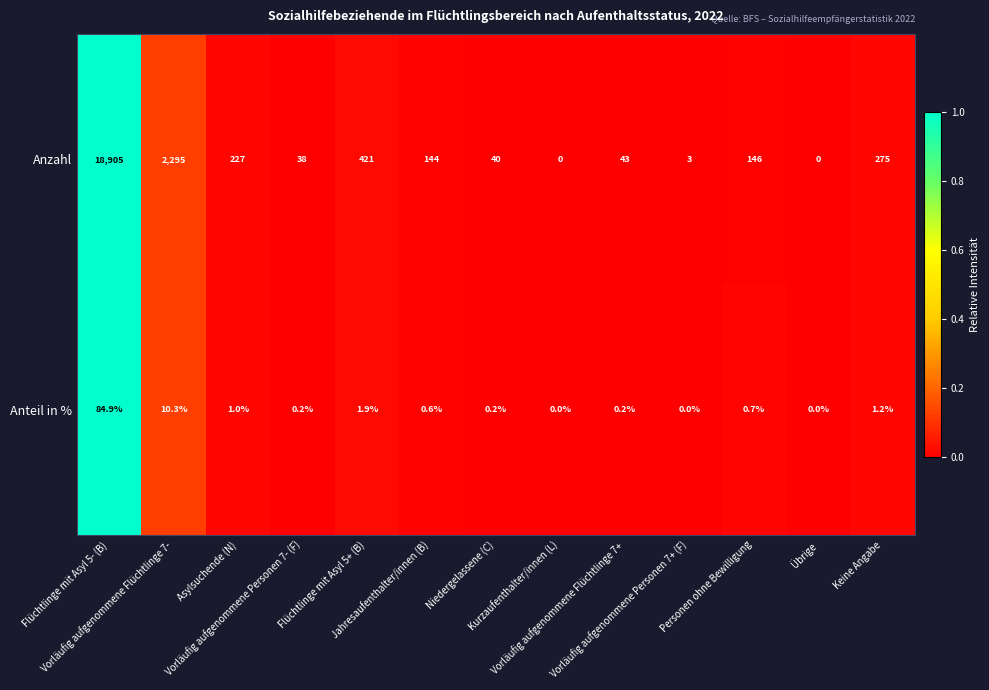

What is the difference between the second highest and second lowest values in the Anteil in % series?

10.3